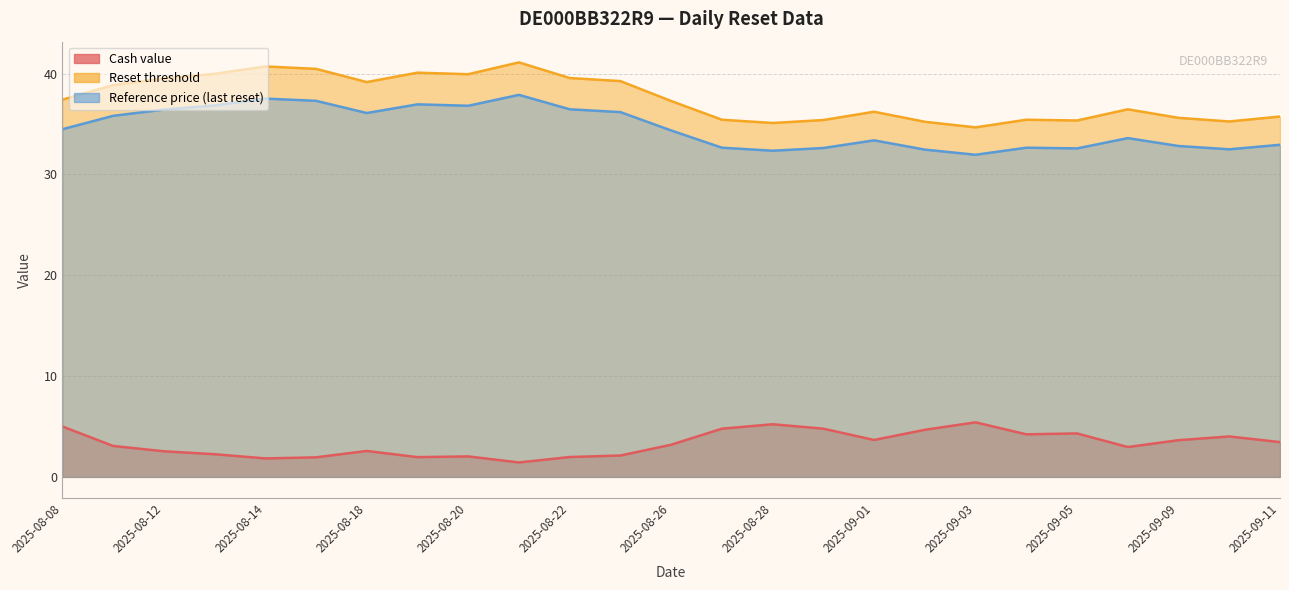

The value of Reference price (last reset) at 2025-08-18 is 36.1. True or false?

True